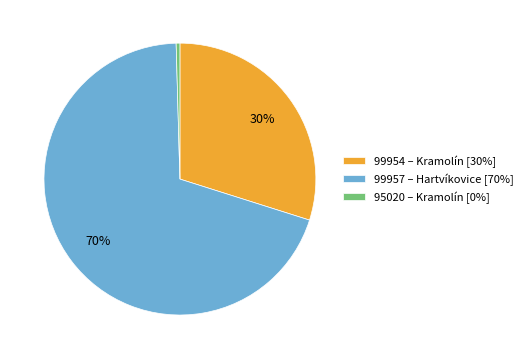

How many segments does this pie chart have?

3